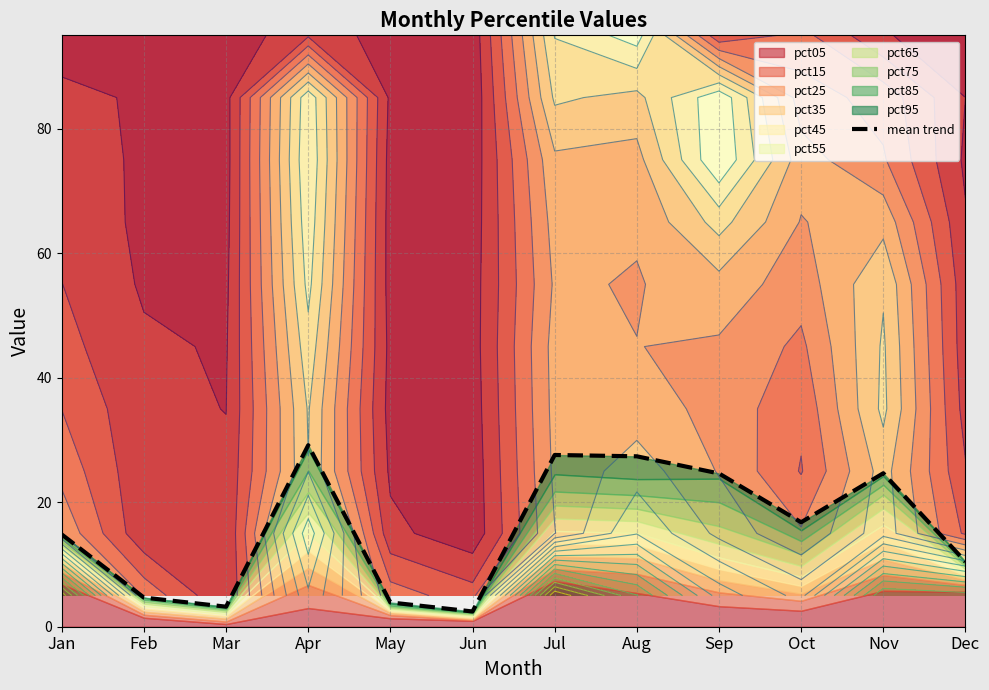

What is the change in value from Jun to Jul?

+25.1